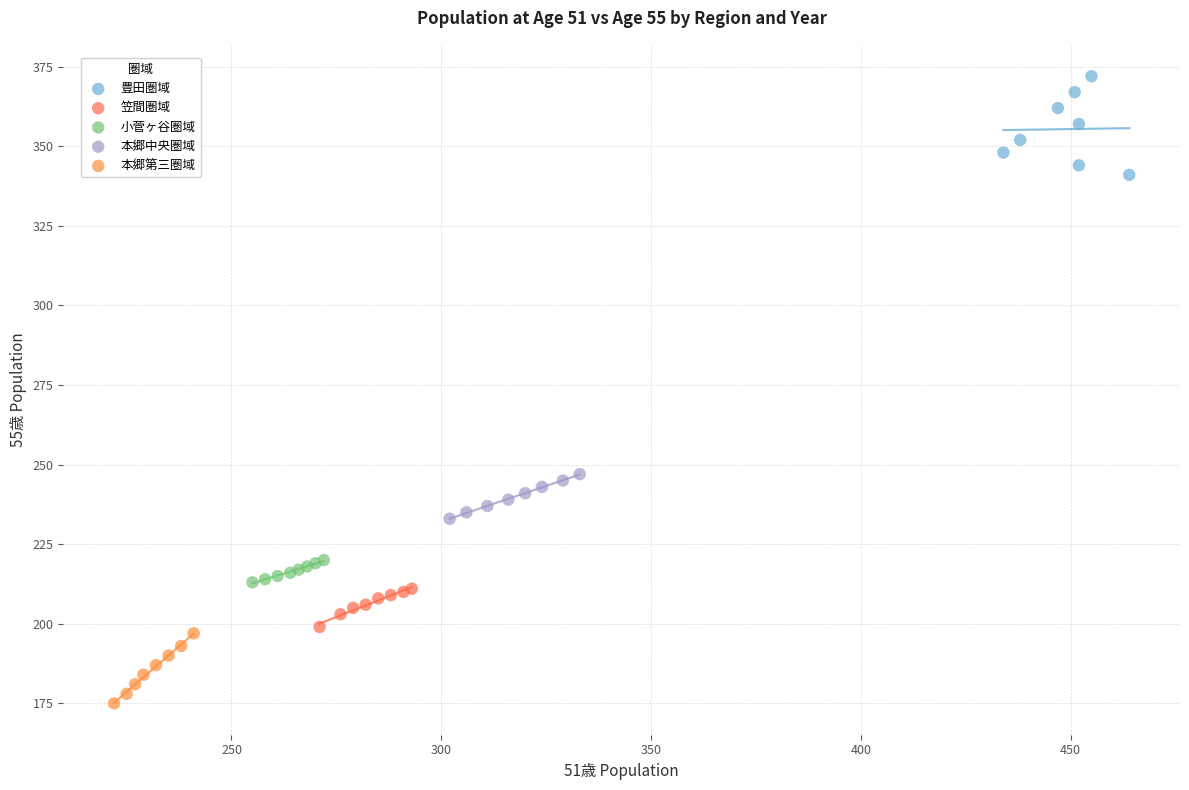

Which series reaches the maximum Y coordinate?

豊田圏域